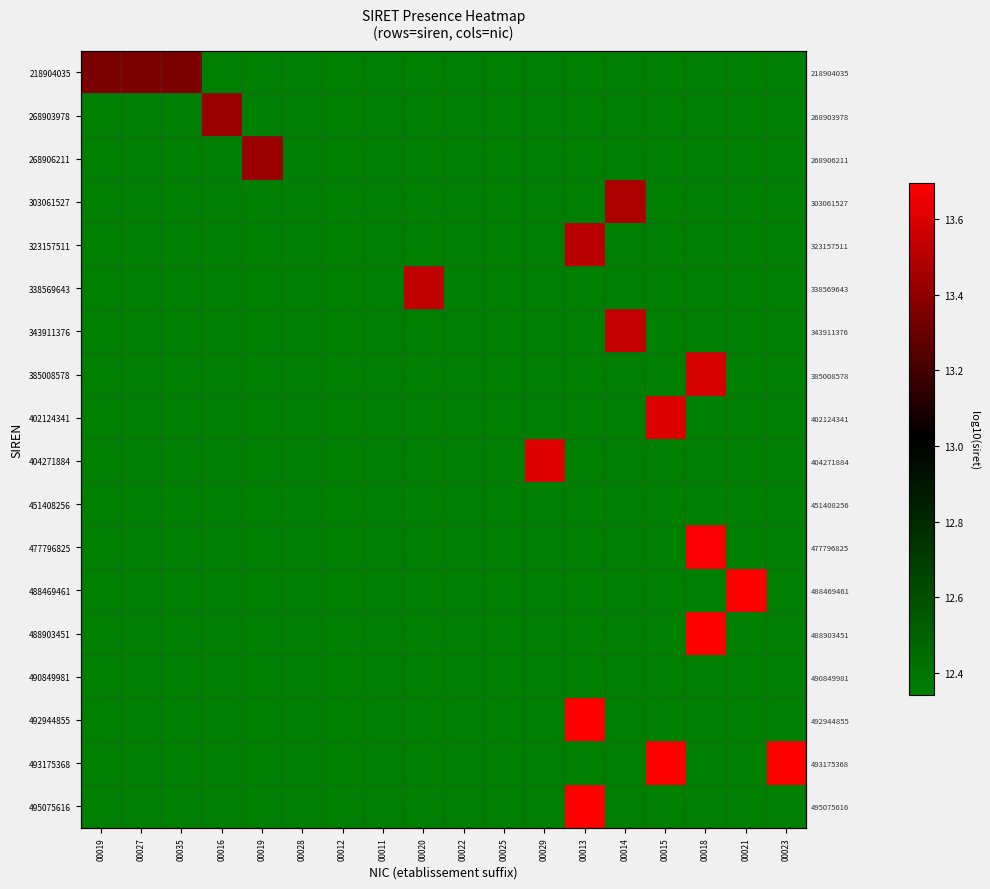

How many 338569643 values are between 12 and 13?

17